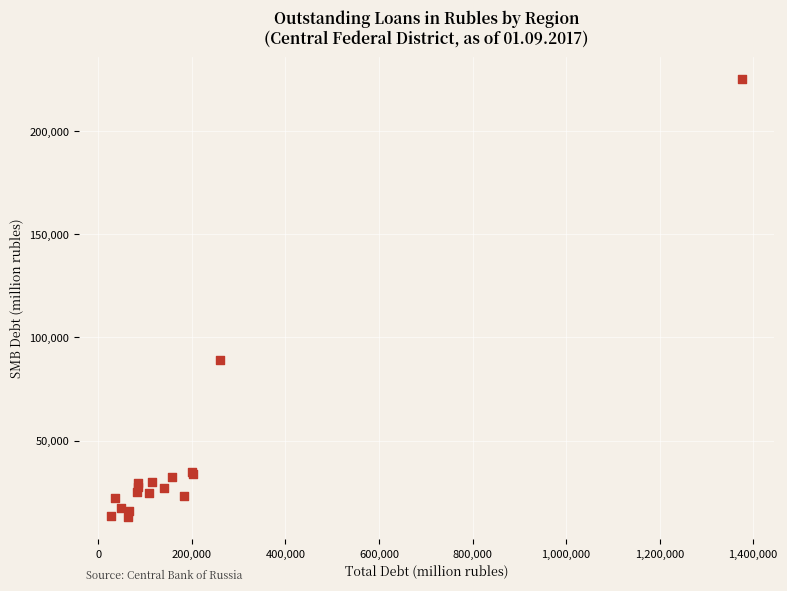

What Y value in the scatter plot is closest to 119092?

89290